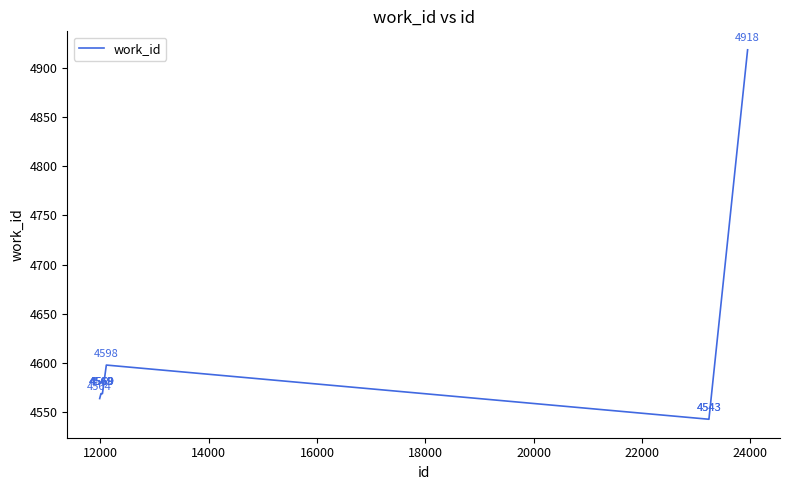

What is the difference between the maximum and minimum values?

375